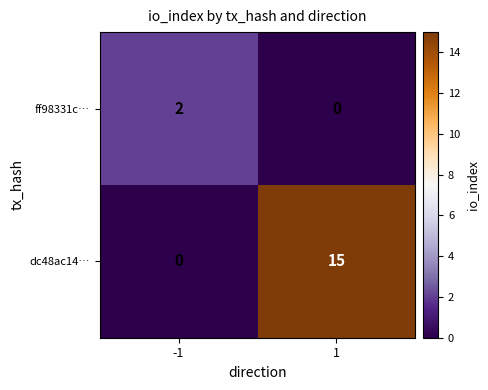

Which series has the largest total across all categories?

dc48ac14…